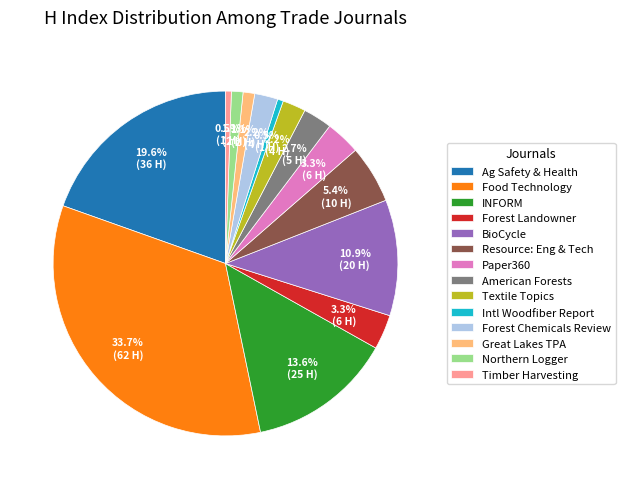

What portion of the pie excludes INFORM?

86.4%